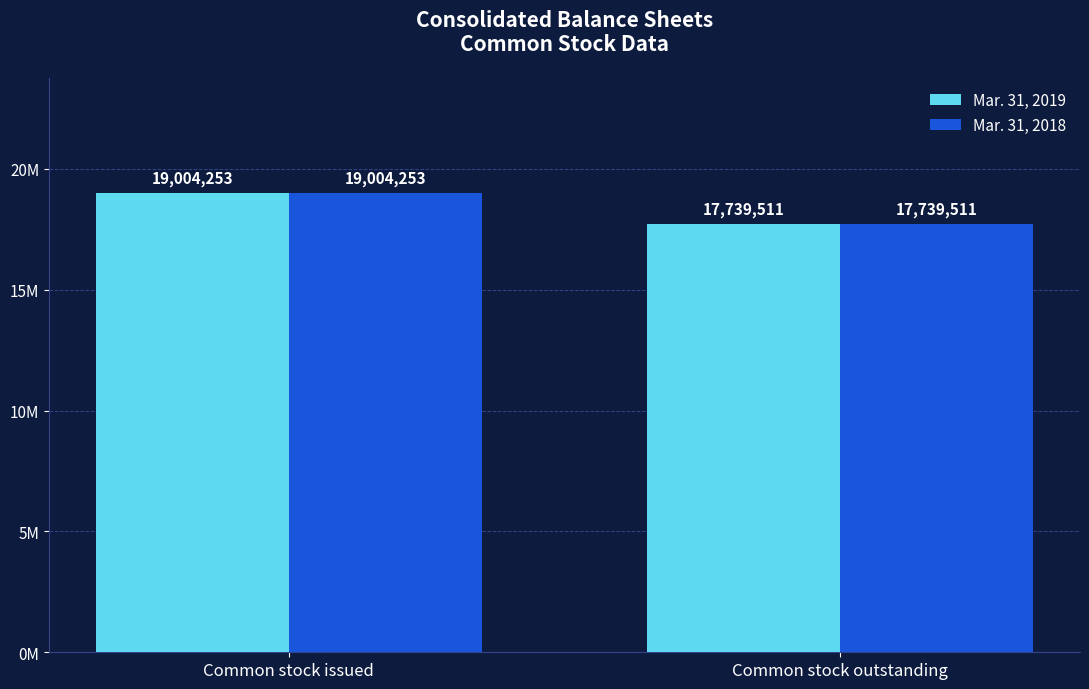

Count the Mar. 31, 2018 values in the range 17739511 to 19004253.

2